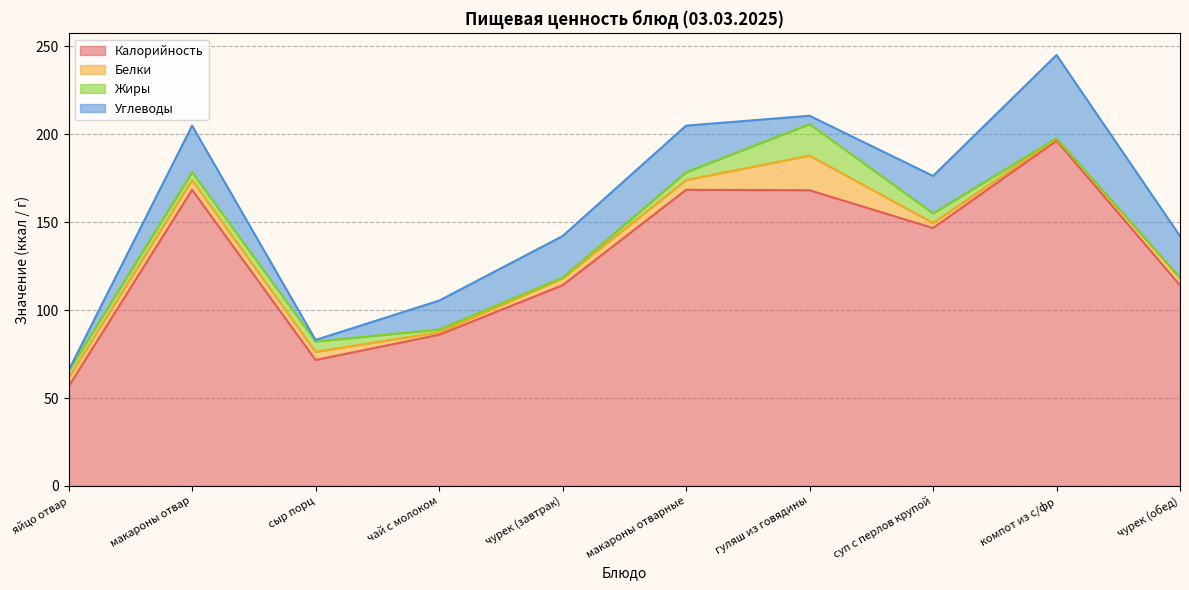

At which category does Углеводы reach its first local valley?

сыр порц